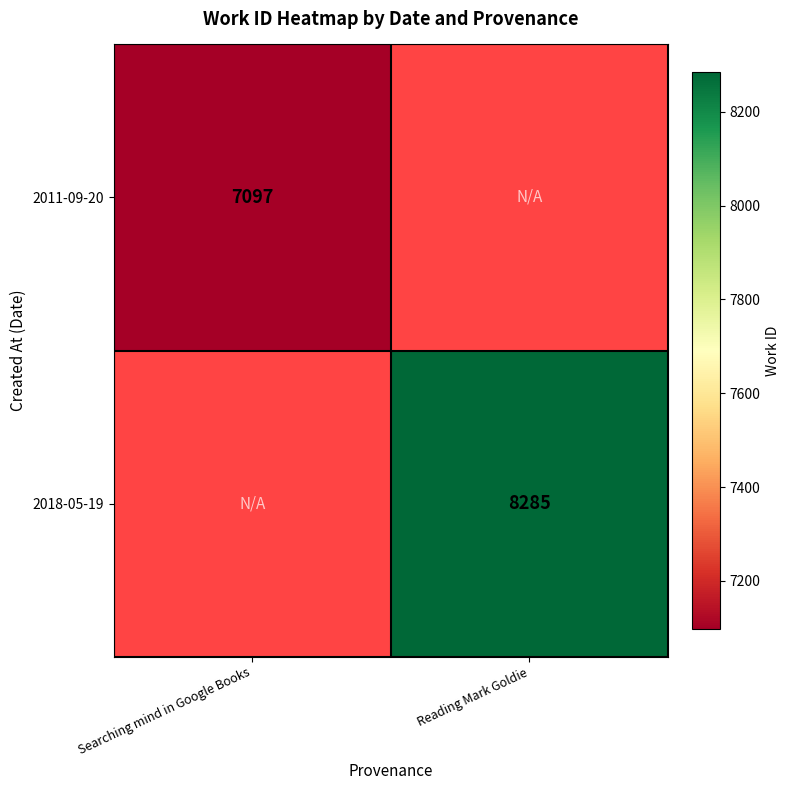

The 2018-05-19 series shows 2258 at Reading Mark Goldie. True or false?

False